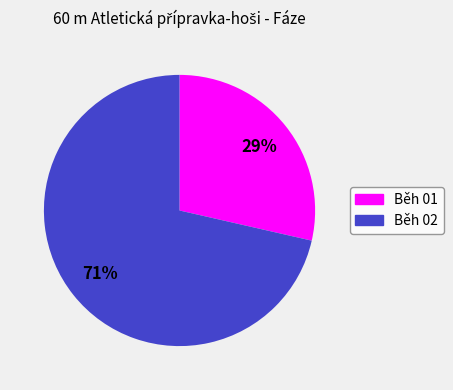

Count the number of slices in the pie.

2